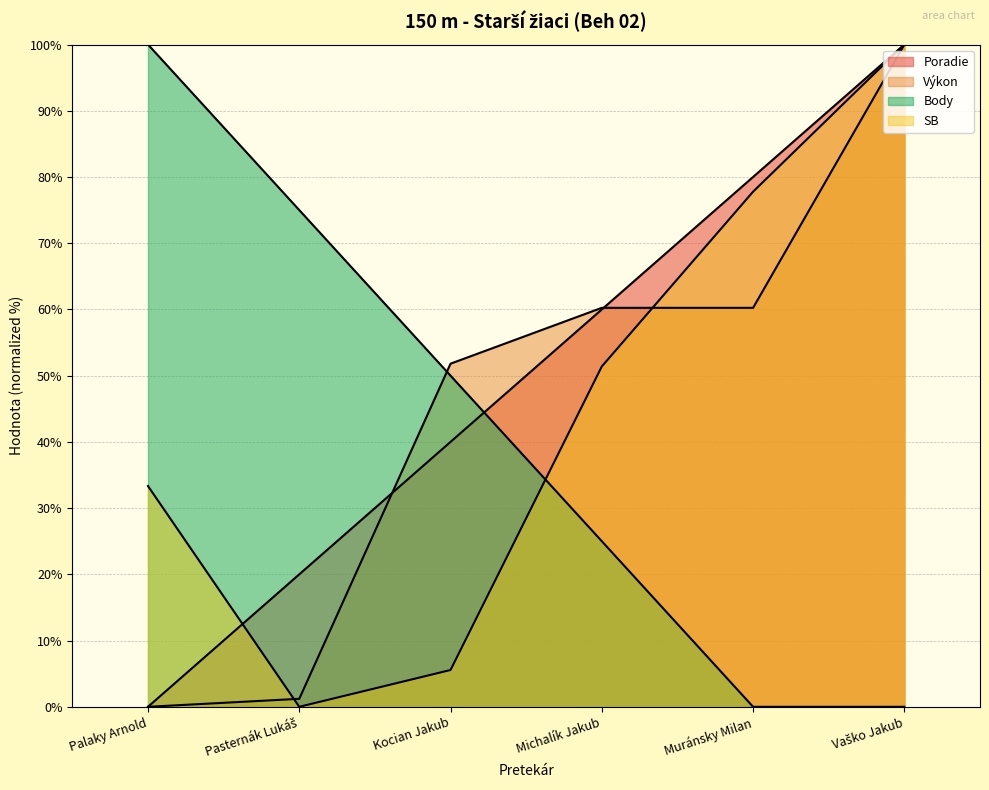

Which series has the widest spread of values?

Poradie